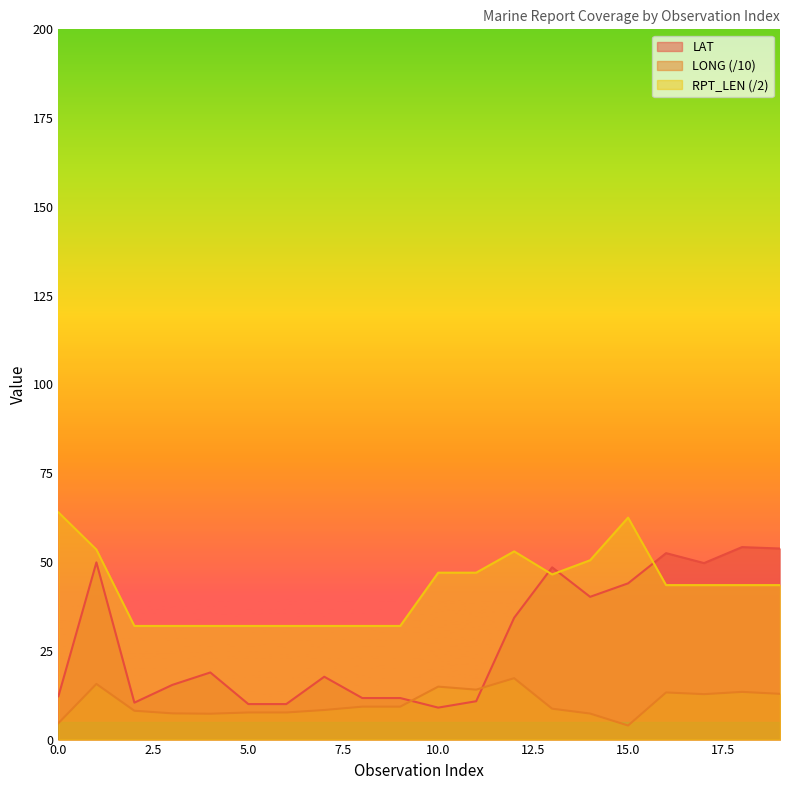

What is the spread (max minus min) of values at 3?

24.6